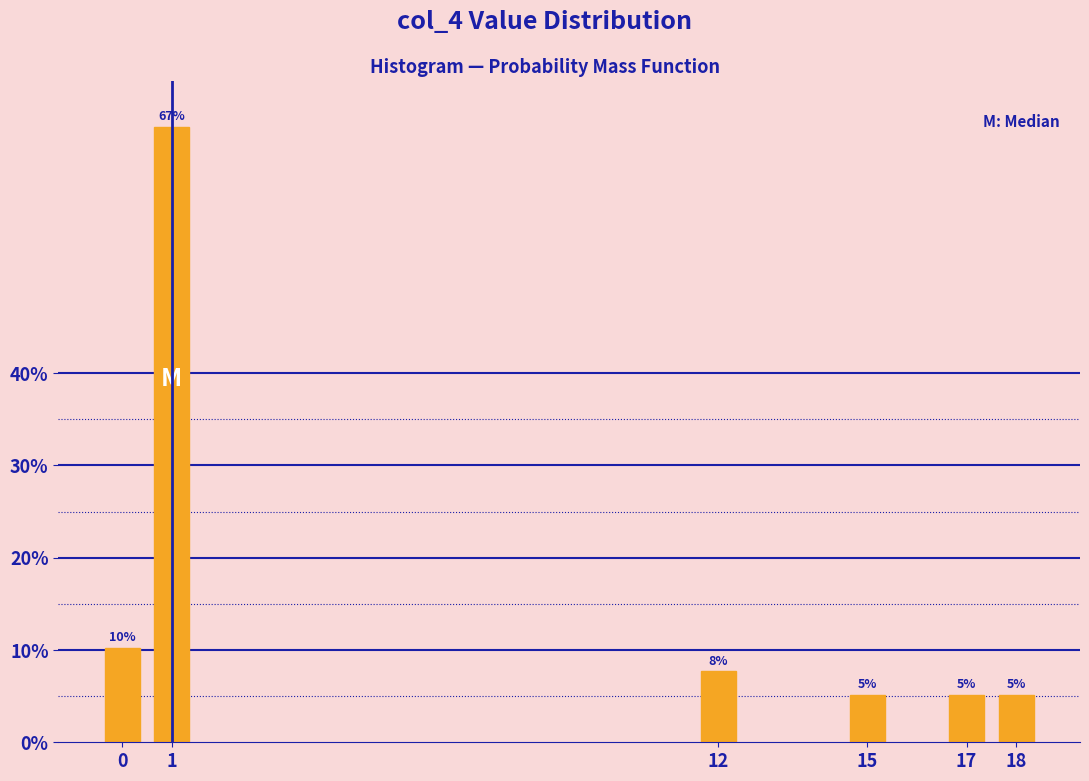

How many bars are there in total?

6